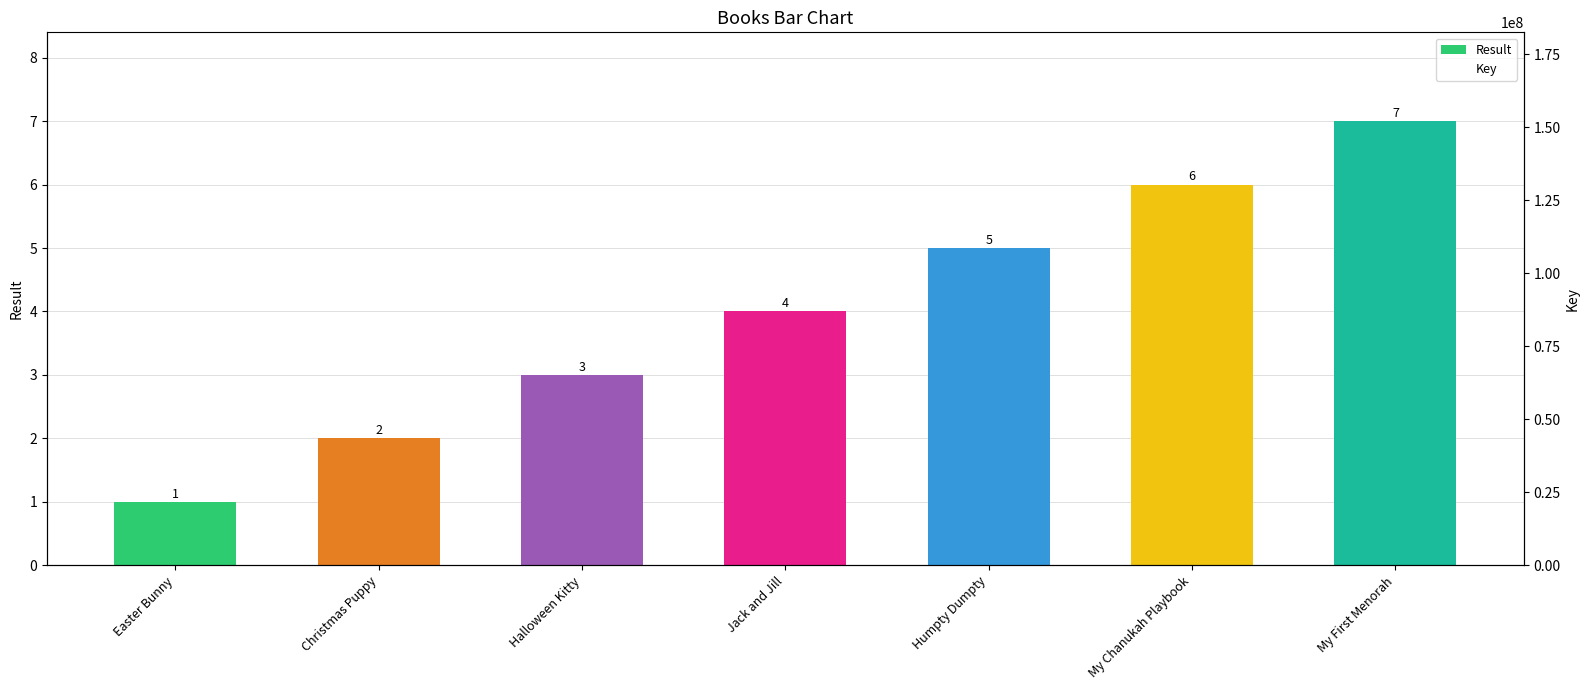

Is the value of Key at My First Menorah greater than the value of Result at Christmas Puppy?

Yes